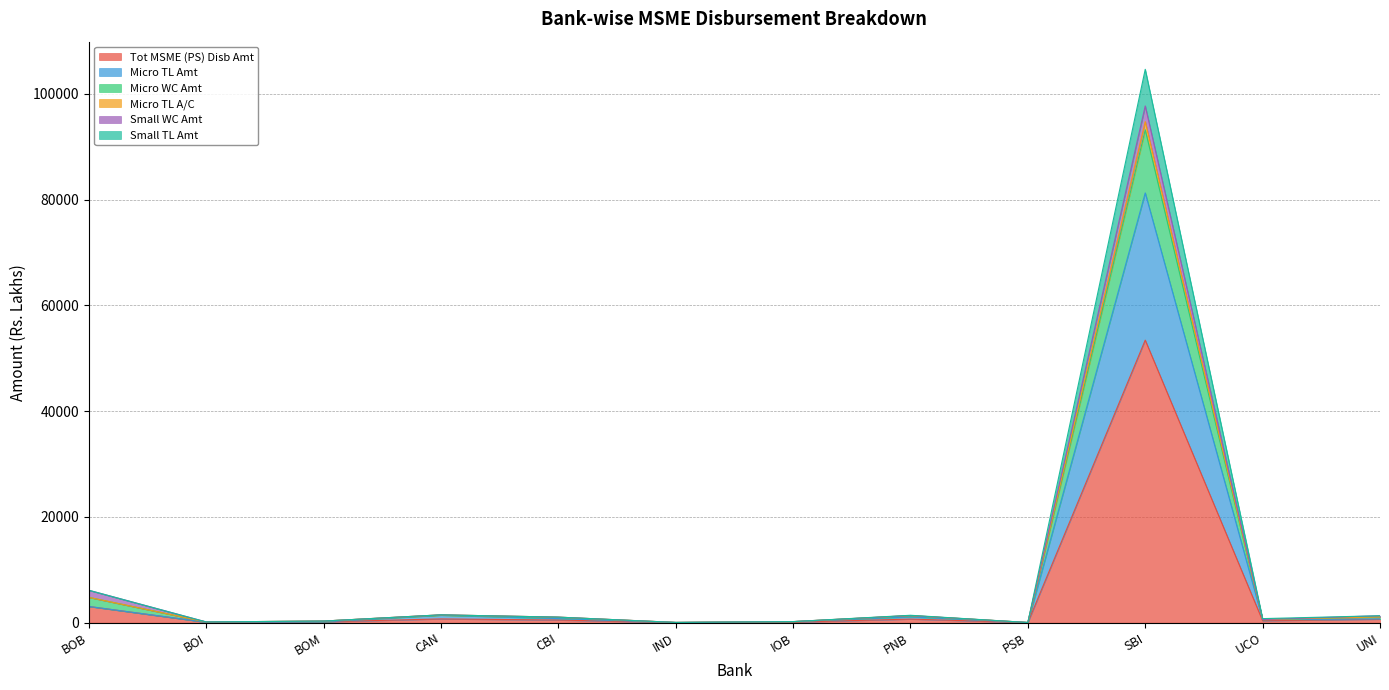

Where is Tot MSME (PS) Disb Amt nearest to the value 26726?

BOB